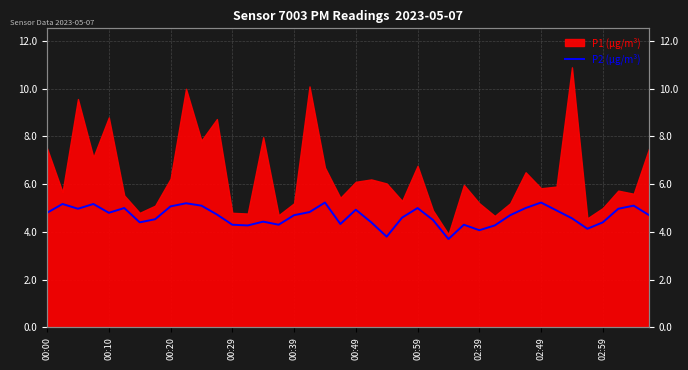

How many points are higher than both their immediate neighbors (excluding endpoints)?

11